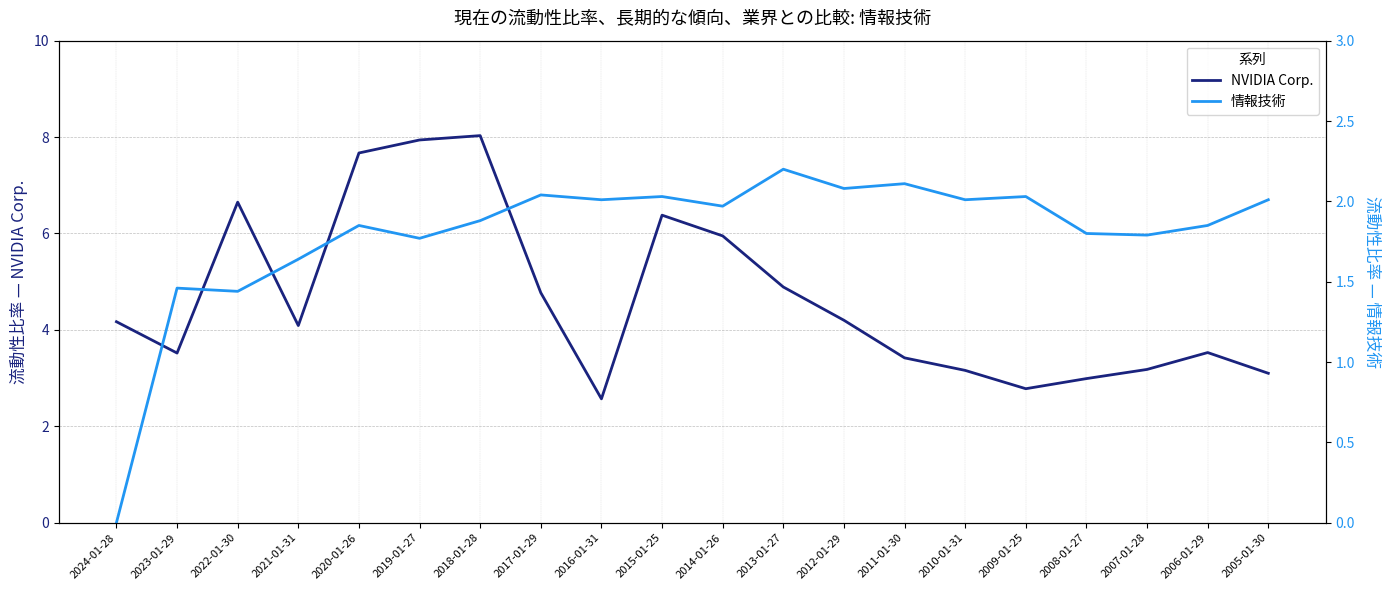

Where is the first local minimum for 情報技術?

2022-01-30